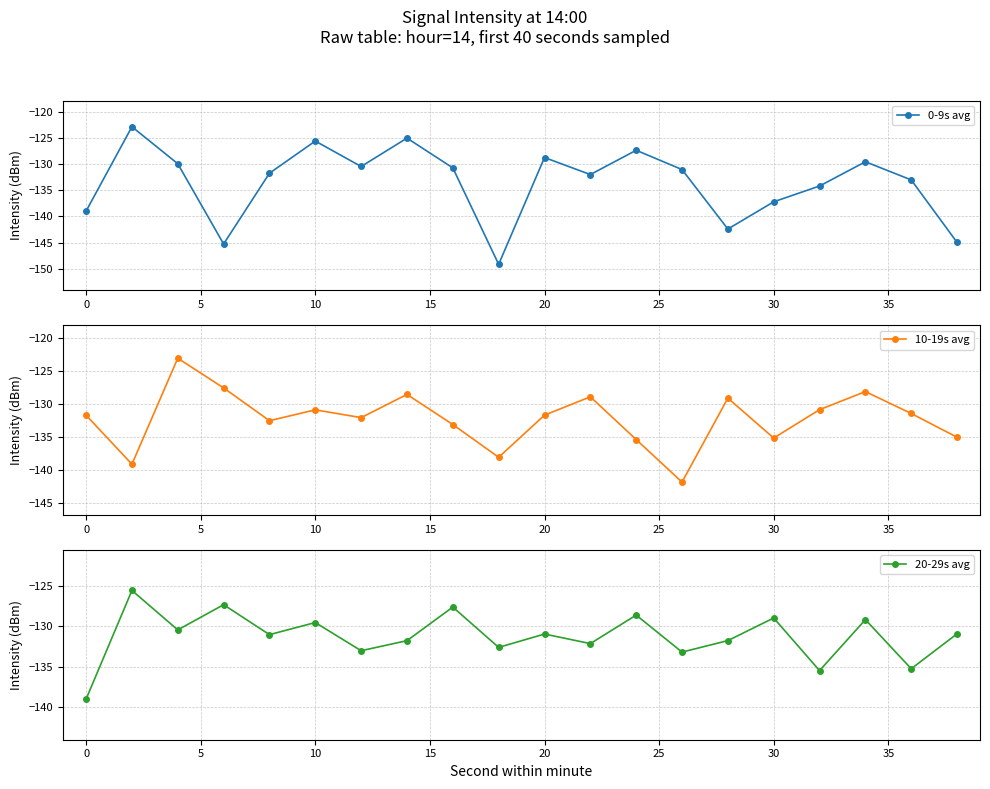

Does the chart have visible grid lines?

Yes